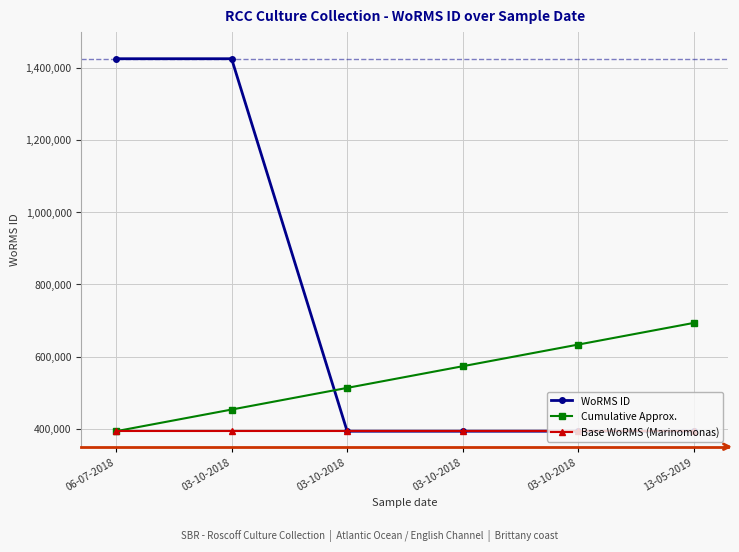

At 03-10-2018, list the series in order from largest to smallest.

WoRMS ID, Cumulative Approx., Base WoRMS (Marinomonas)